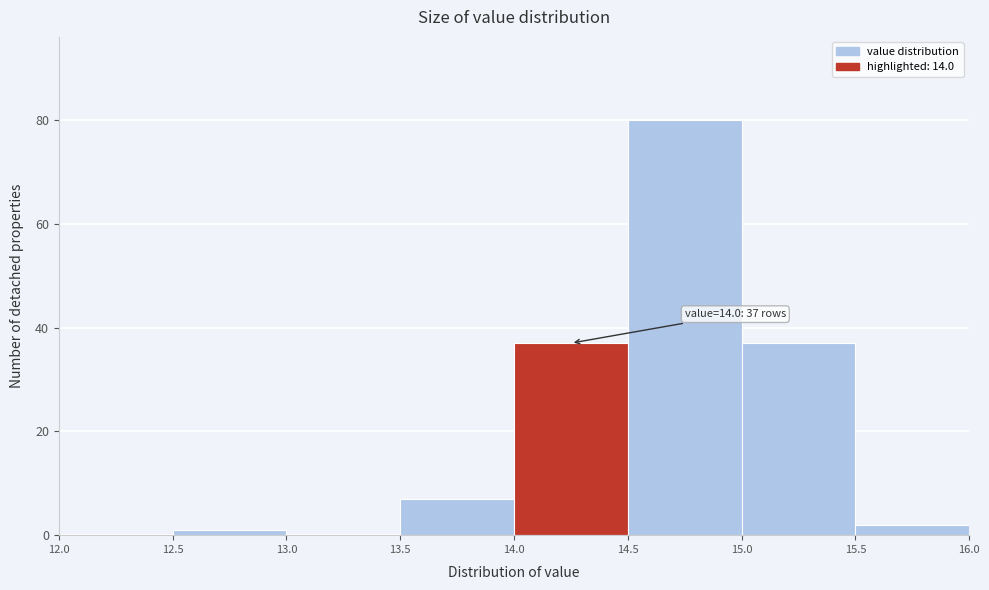

Which range on the x-axis has the tallest bar?

14.5 to 15.0